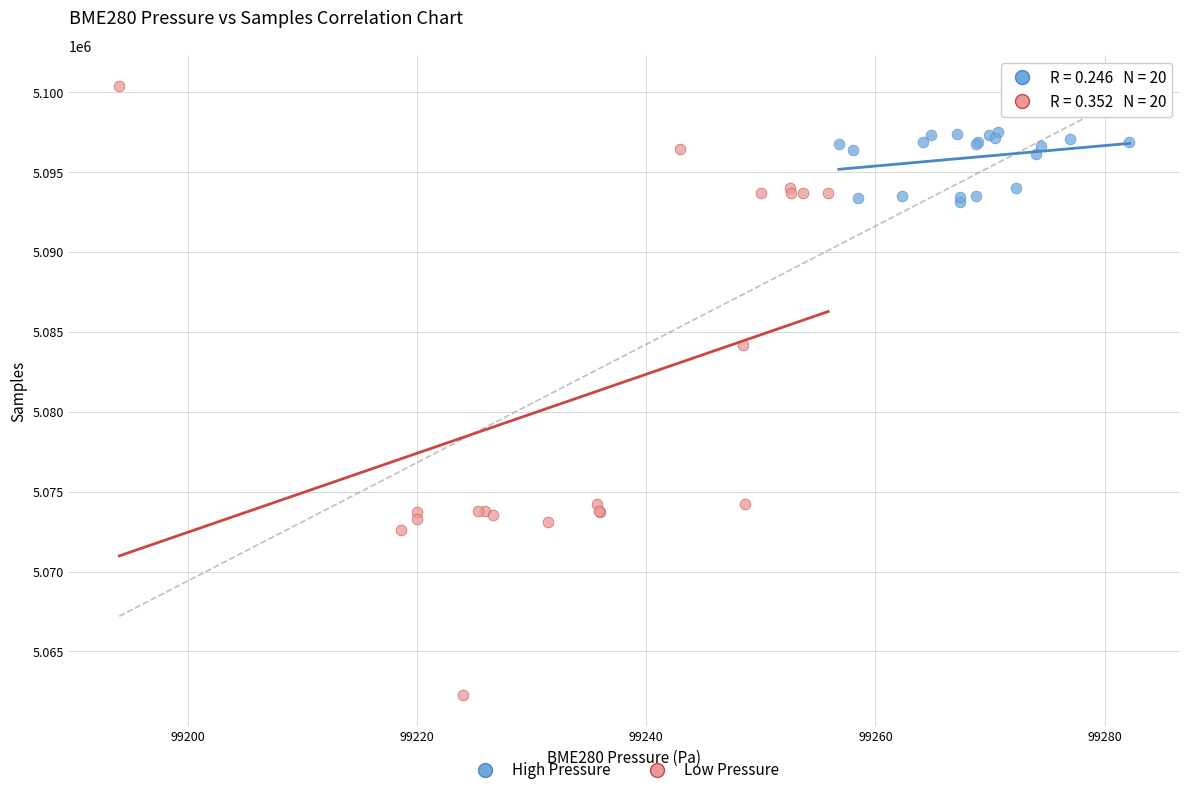

Which series contains the highest Y value?

Low Pressure